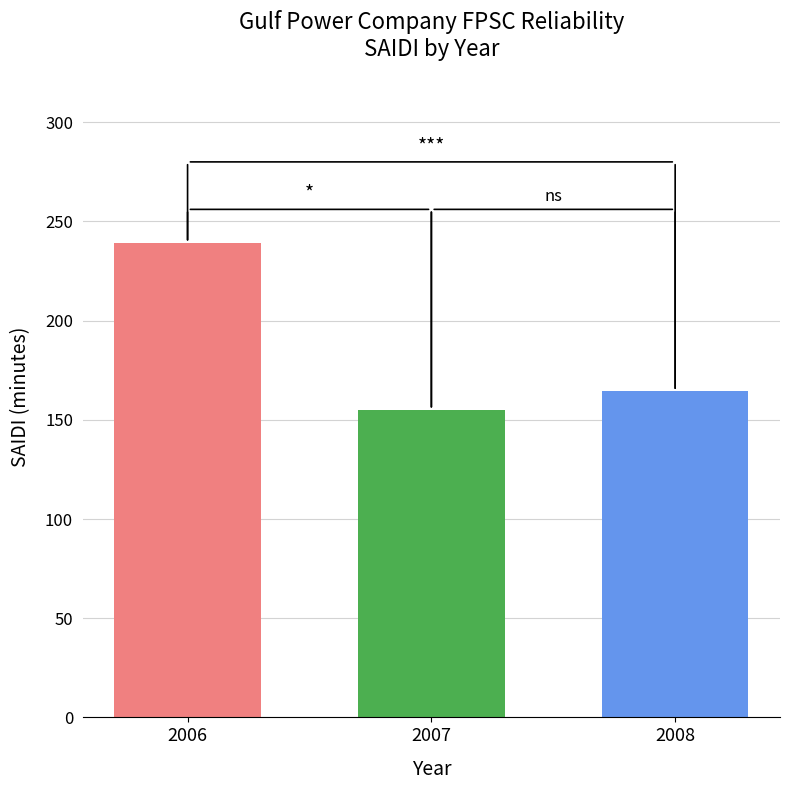

At which label does the data first exceed 164?

2006